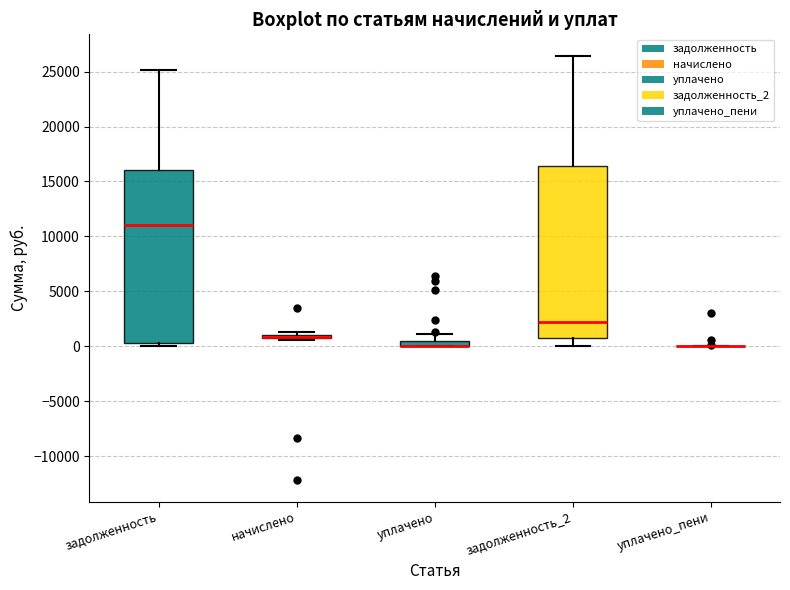

Where is the upper edge of the box for уплачено on the y-axis? The values are not printed on the chart, so give them approximately, as read against the axis.

500